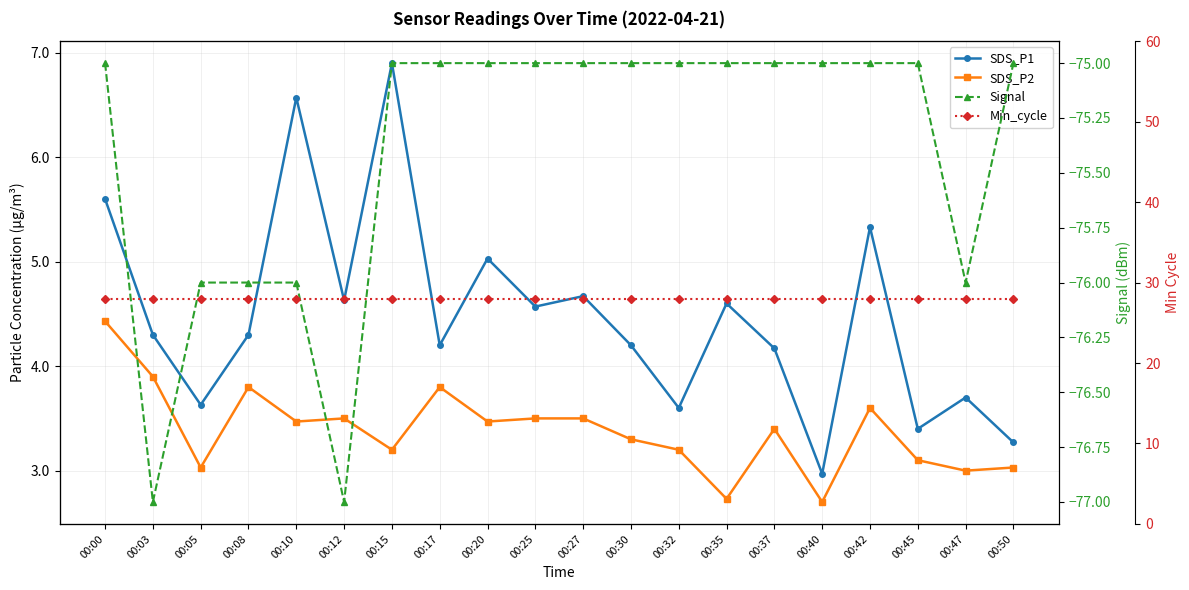

Reading right to left, transcribe all the data shown in this chart.

SDS_P1: 00:50=3.3	00:47=3.7	00:45=3.4	00:42=5.3	00:40=3.0	00:37=4.2	00:35=4.6	00:32=3.6	00:30=4.2	00:27=4.7	00:25=4.6	00:20=5.0	00:17=4.2	00:15=6.9	00:12=4.6	00:10=6.6	00:08=4.3	00:05=3.6	00:03=4.3	00:00=5.6
SDS_P2: 00:50=3.0	00:47=3.0	00:45=3.1	00:42=3.6	00:40=2.7	00:37=3.4	00:35=2.7	00:32=3.2	00:30=3.3	00:27=3.5	00:25=3.5	00:20=3.5	00:17=3.8	00:15=3.2	00:12=3.5	00:10=3.5	00:08=3.8	00:05=3.0	00:03=3.9	00:00=4.4
Signal: 00:50=-75.0	00:47=-76.0	00:45=-75.0	00:42=-75.0	00:40=-75.0	00:37=-75.0	00:35=-75.0	00:32=-75.0	00:30=-75.0	00:27=-75.0	00:25=-75.0	00:20=-75.0	00:17=-75.0	00:15=-75.0	00:12=-77.0	00:10=-76.0	00:08=-76.0	00:05=-76.0	00:03=-77.0	00:00=-75.0
Min_cycle: 00:50=28.0	00:47=28.0	00:45=28.0	00:42=28.0	00:40=28.0	00:37=28.0	00:35=28.0	00:32=28.0	00:30=28.0	00:27=28.0	00:25=28.0	00:20=28.0	00:17=28.0	00:15=28.0	00:12=28.0	00:10=28.0	00:08=28.0	00:05=28.0	00:03=28.0	00:00=28.0